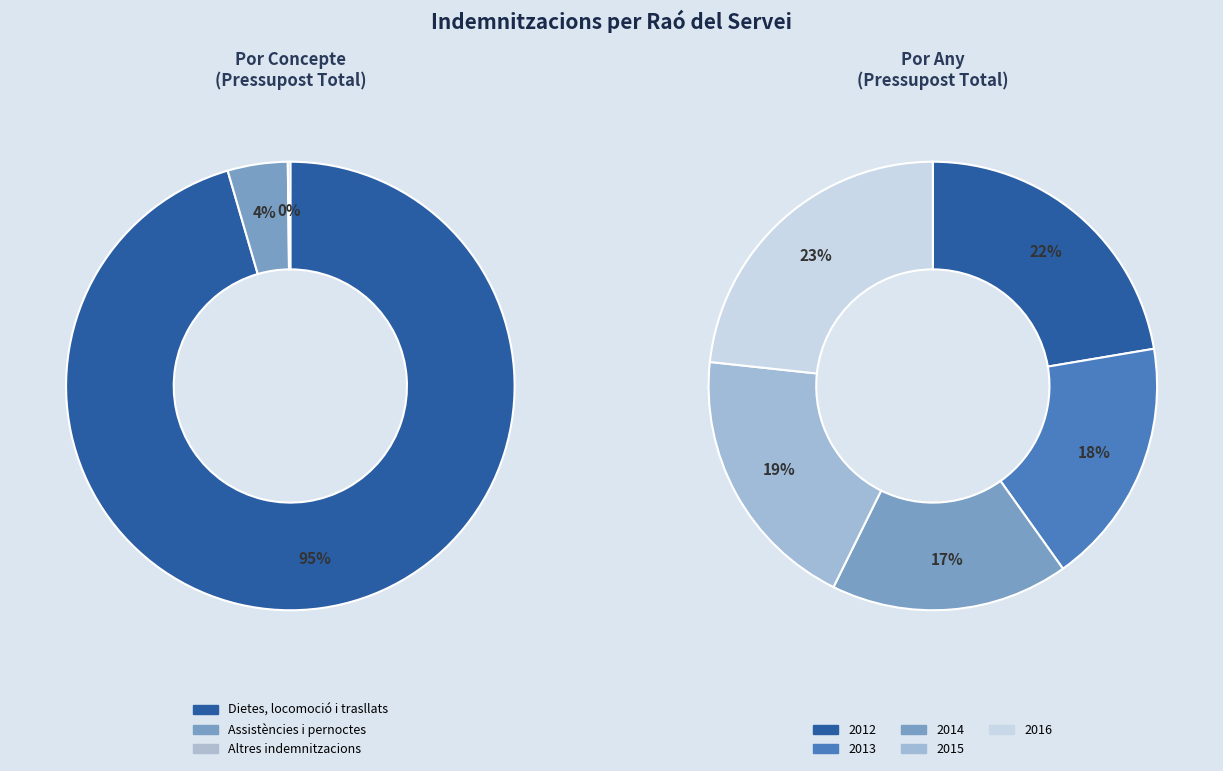

Combined, what portion of the pie is 2014 and 2016?

40.3%